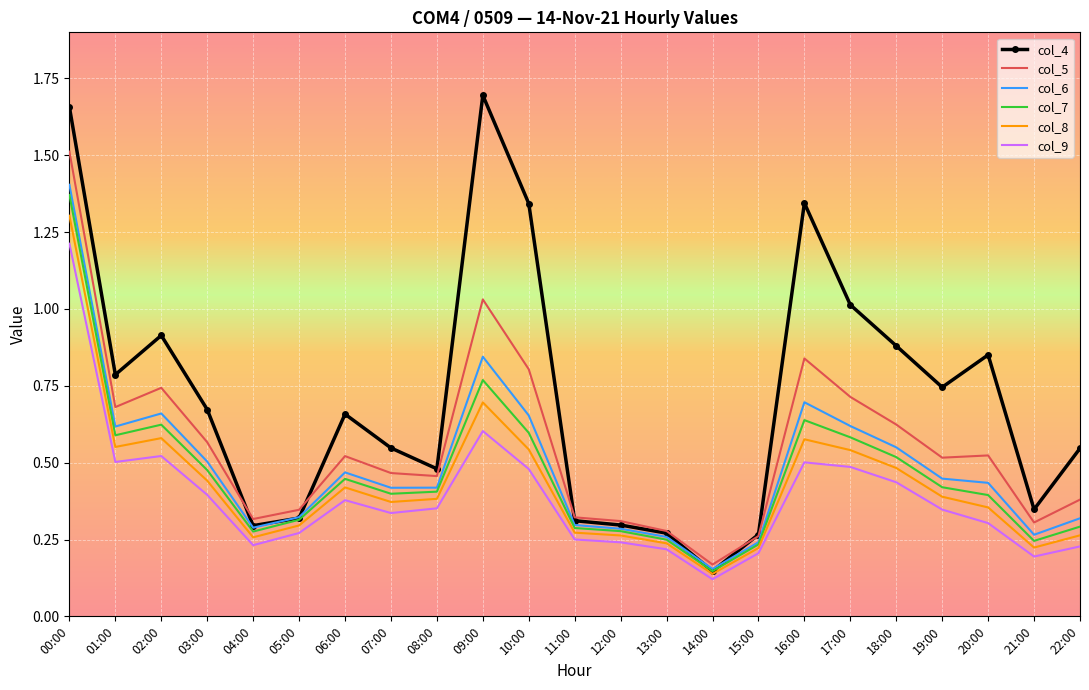

Which series has the largest range (max minus min)?

col_4